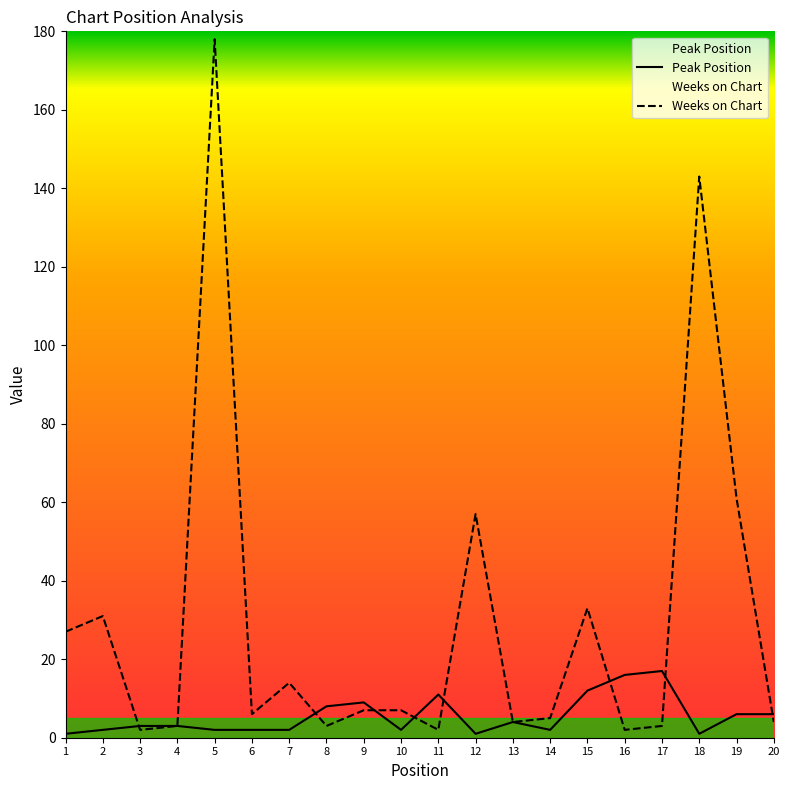

At which label does Peak Position first exceed 3?

8